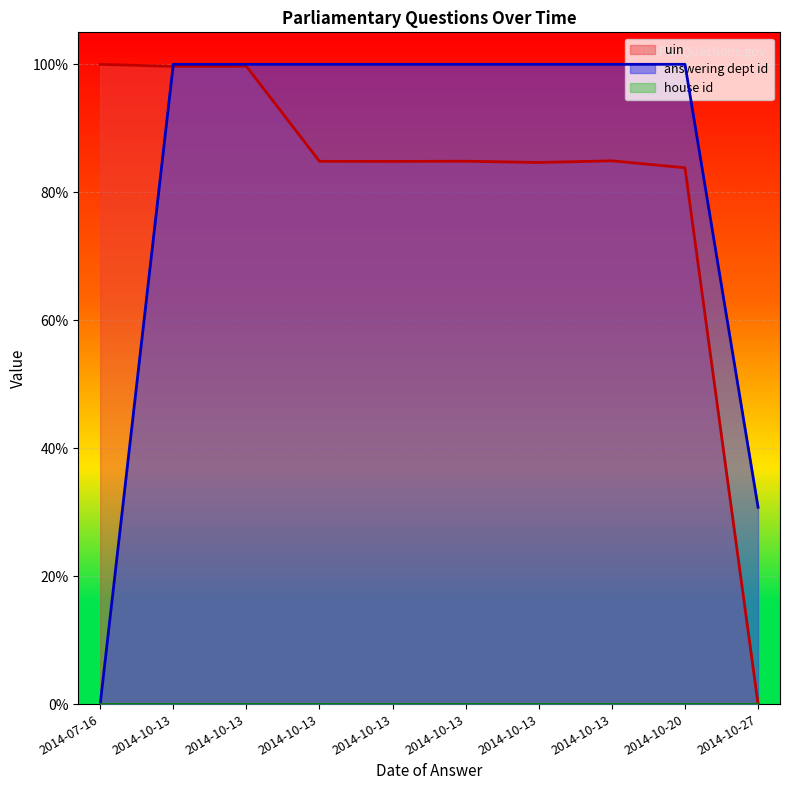

Where do answering dept id and uin first cross each other?

2014-07-16 and 2014-10-13